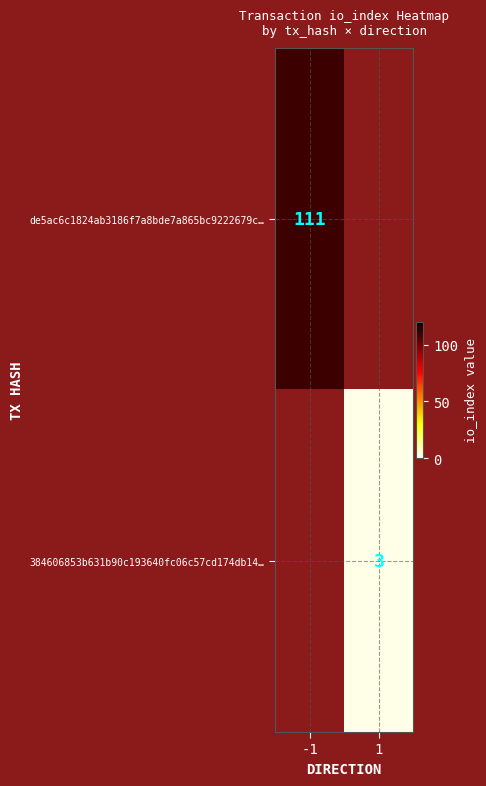

The value of 384606853b631b90c193640fc06c57cd174db14… at 1 is 4. True or false?

False